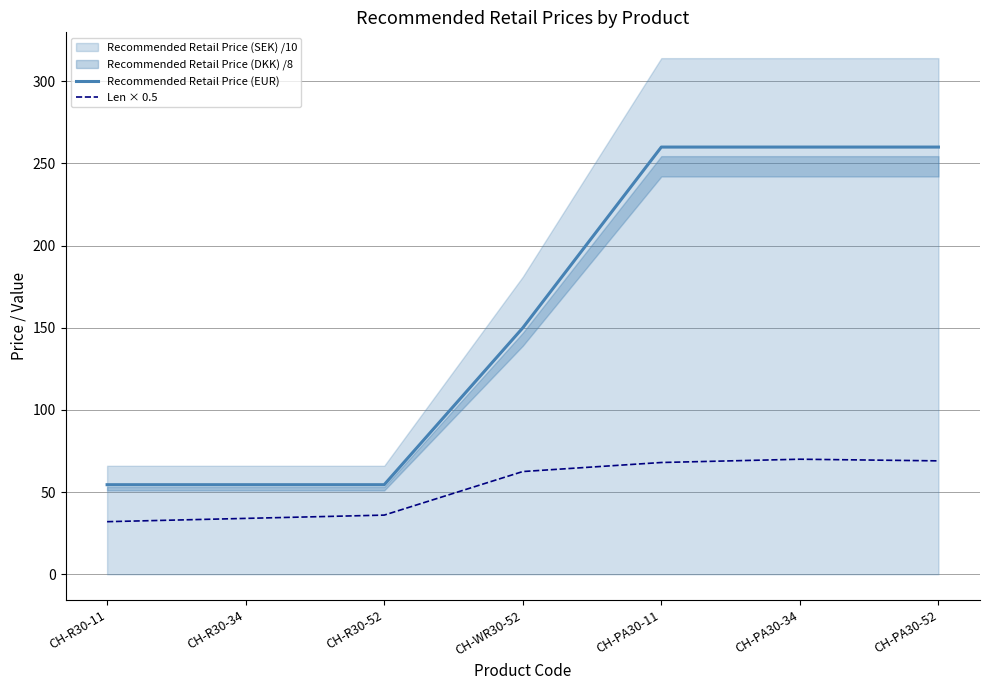

What is the value of the Len × 0.5 point at the 4th from the left?

62.5